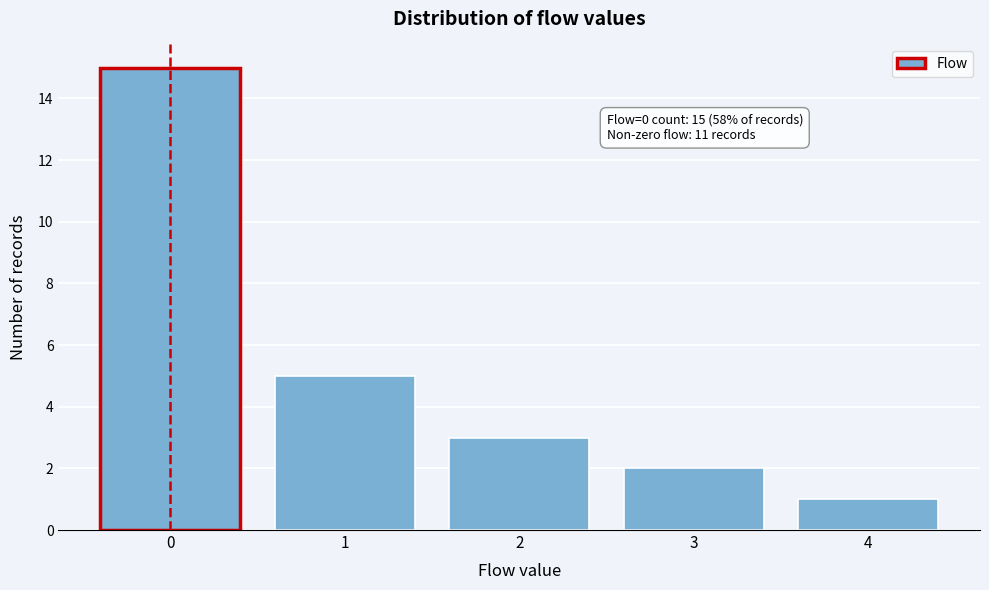

Which range on the x-axis has the tallest bar?

-0.5 to 0.5